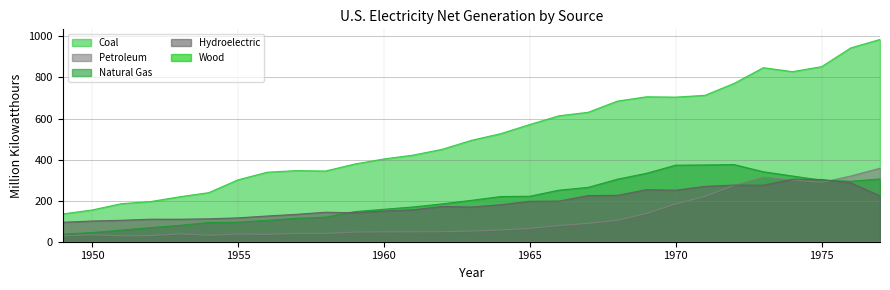

How many lines are shown in the chart?

5